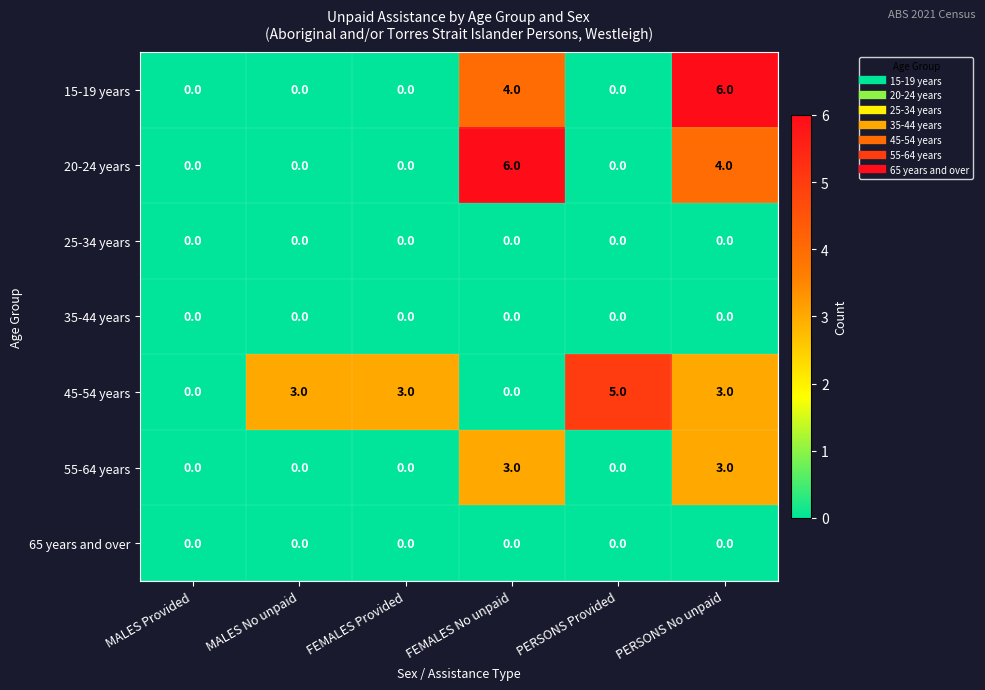

What is the difference between the second highest and second lowest values in the 45-54 years series?

3